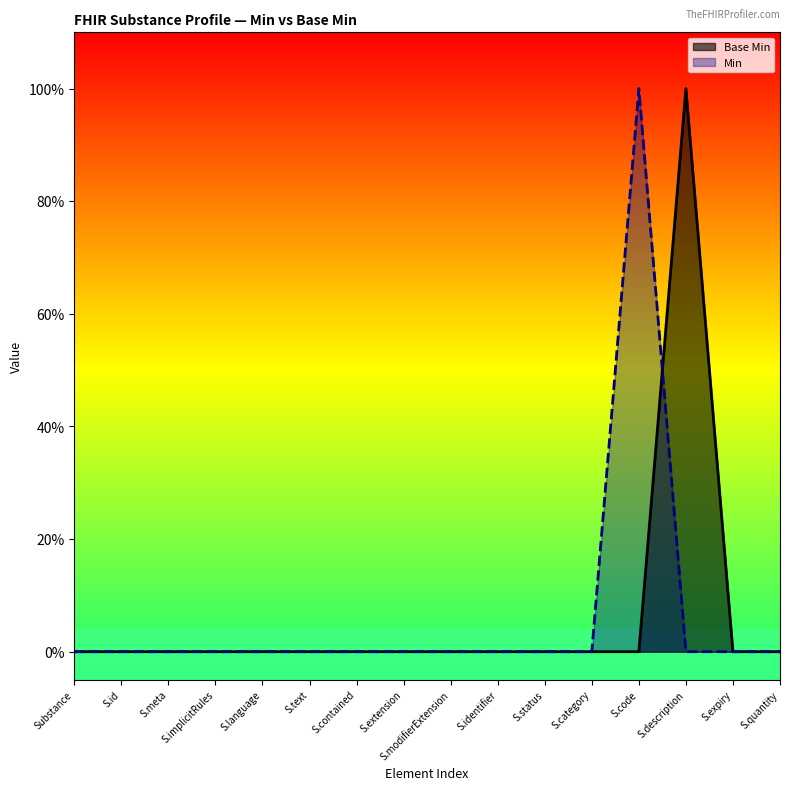

What are all the series names shown in the legend?

Base Min, Min